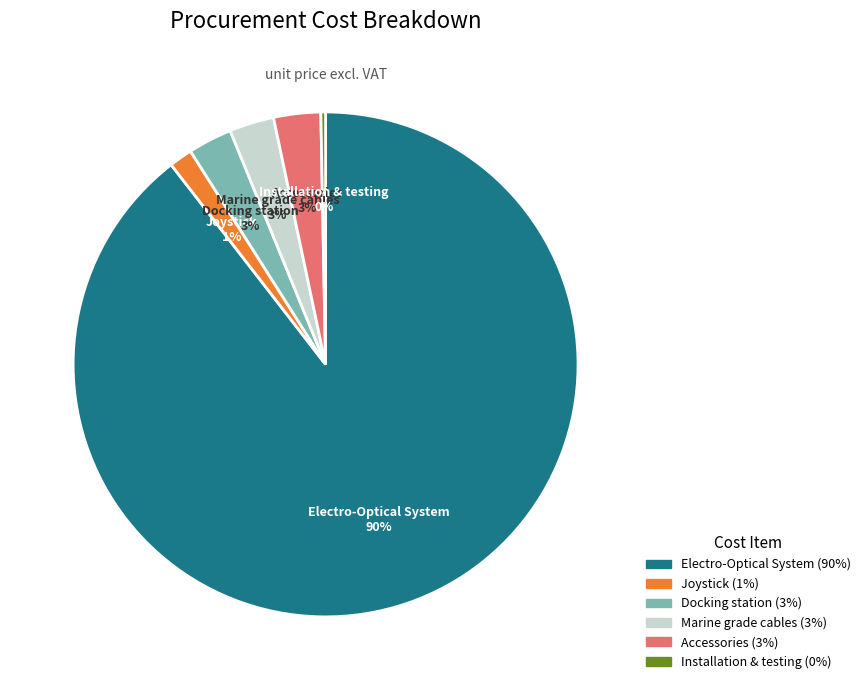

True or false: Installation & testing accounts for 0% of the total.

True